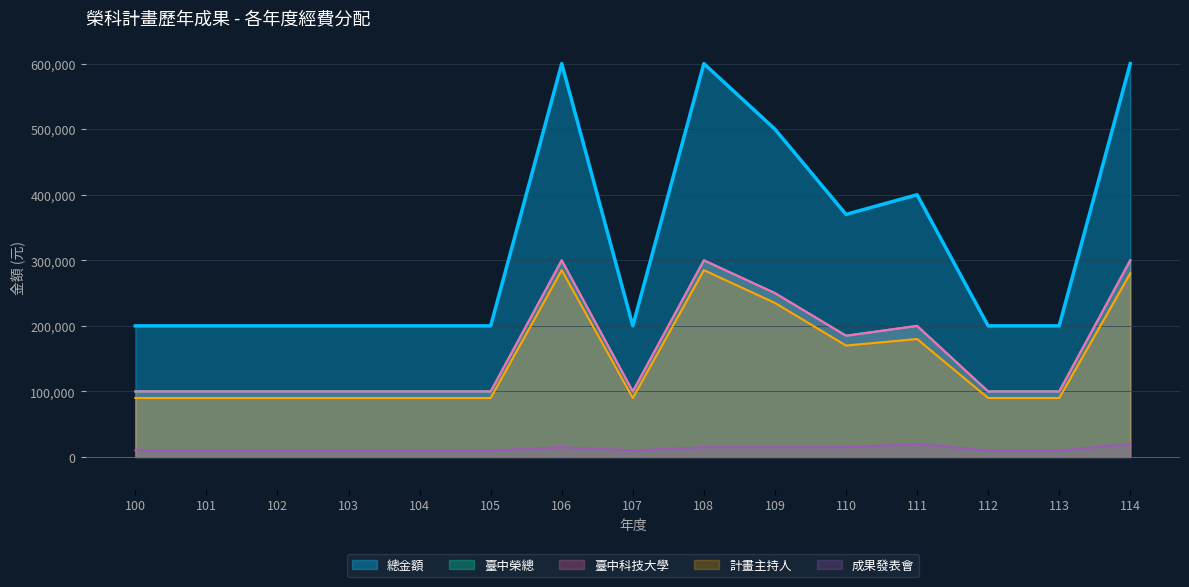

In 成果發表會, how many points are higher than both neighbors (excluding endpoints)?

2